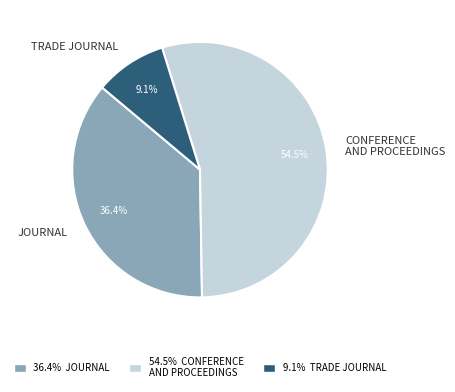

How many segments does this pie chart have?

3